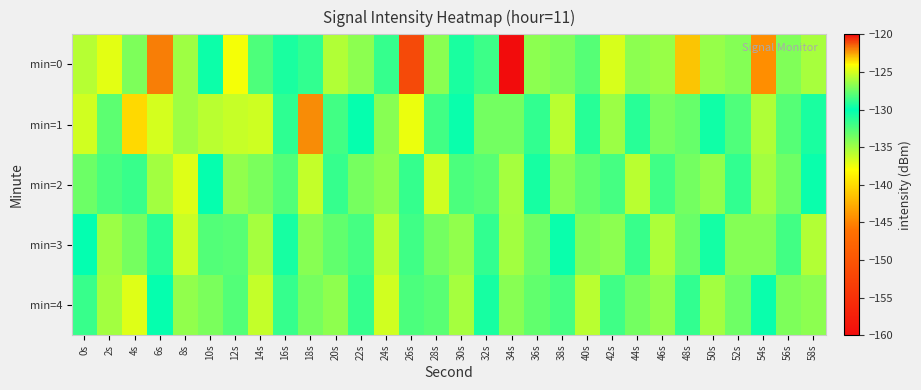

What is the total value across all series at 34s?

-682.3